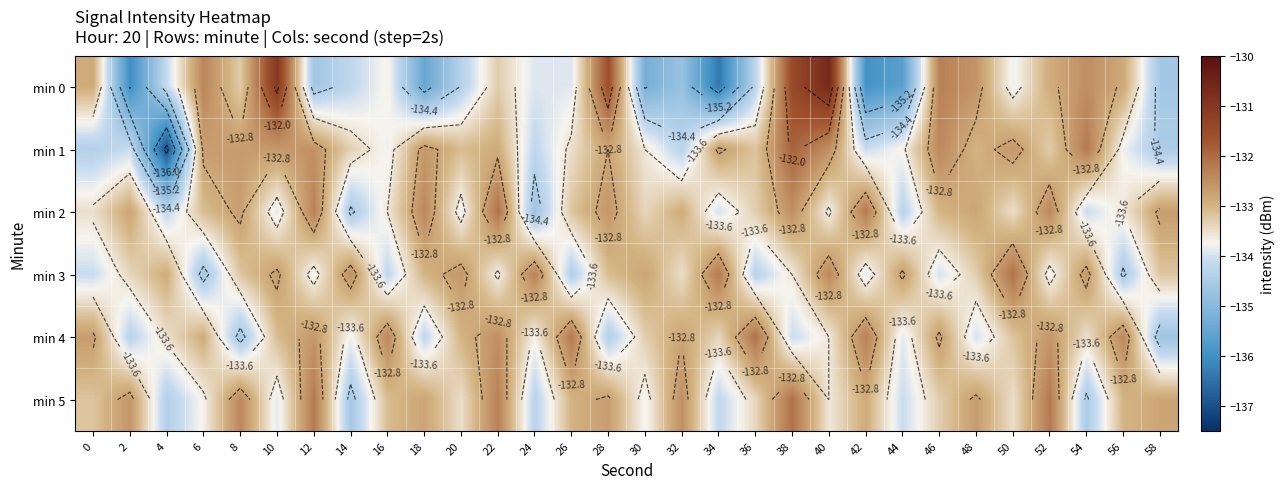

Rank the series at 12 from lowest to highest value.

min 0, min 3, min 4, min 1, min 2, min 5